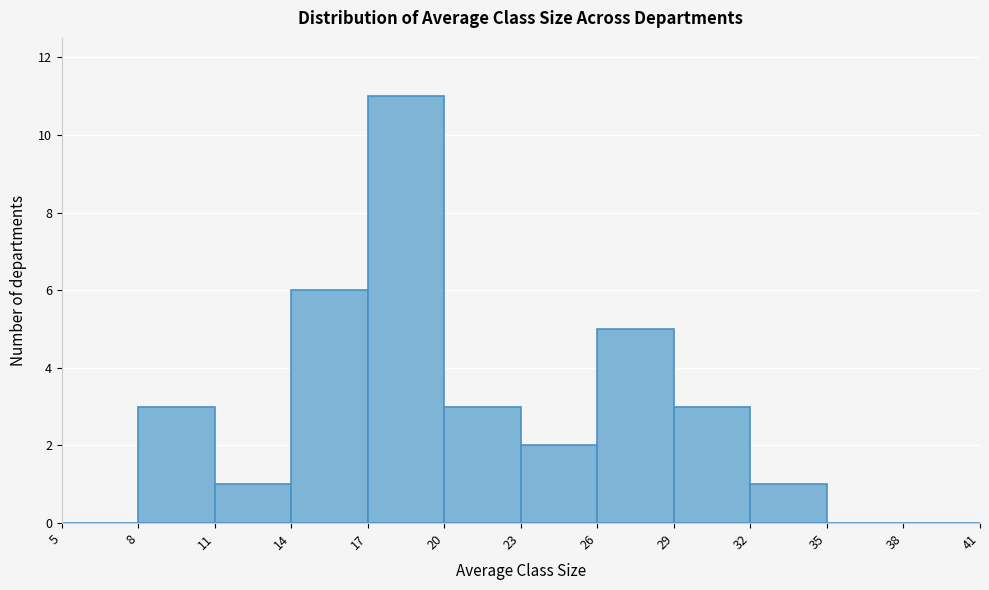

Reading left to right, list every bar in this chart as the range it spans on the x-axis followed by its height. The values are not printed on the chart, so give them approximately, as read against the axis.

5 to 8: 0
8 to 11: 3
11 to 14: 1
14 to 17: 6
17 to 20: 11
20 to 23: 3
23 to 26: 2
26 to 29: 5
29 to 32: 3
32 to 35: 1
35 to 38: 0
38 to 41: 0